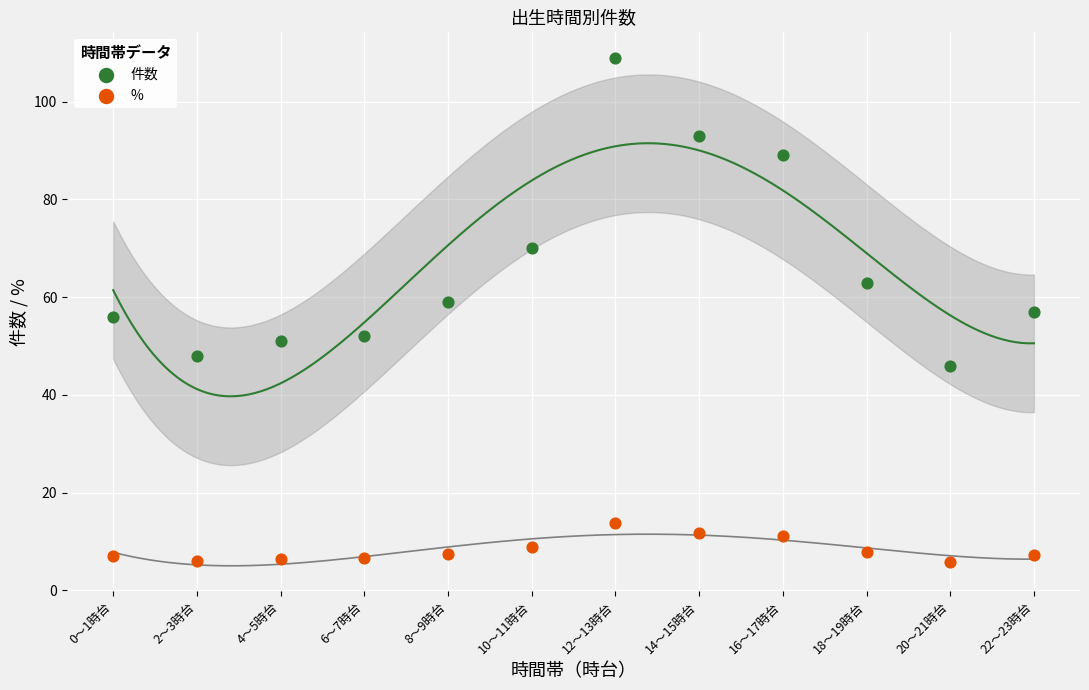

Which series reaches the maximum Y coordinate?

件数